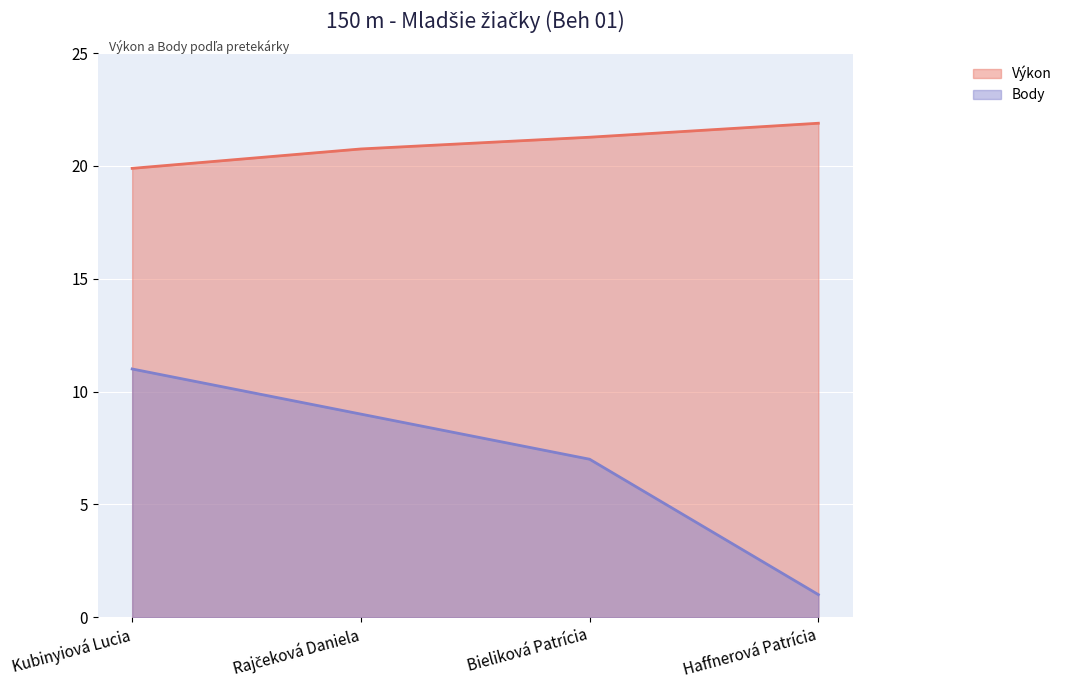

What is the label of the 1st point from the left?

Kubinyiová Lucia